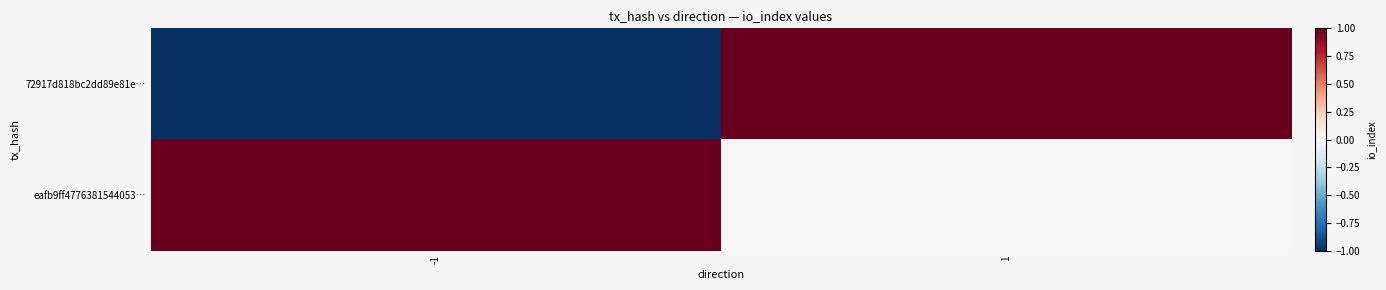

What is the minimum value shown in the chart?

-1